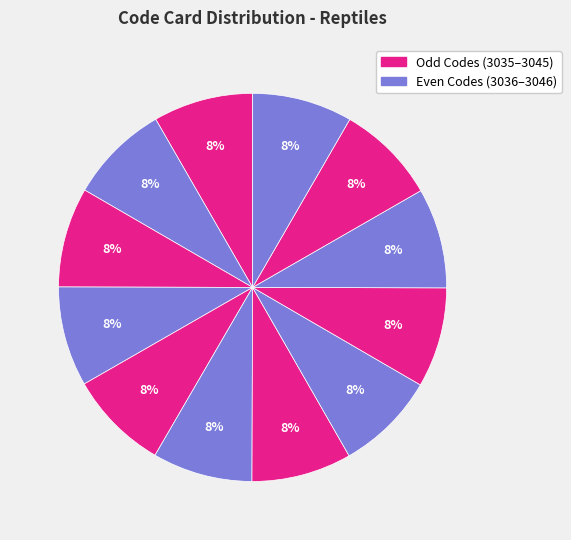

Count the number of slices in the pie.

12